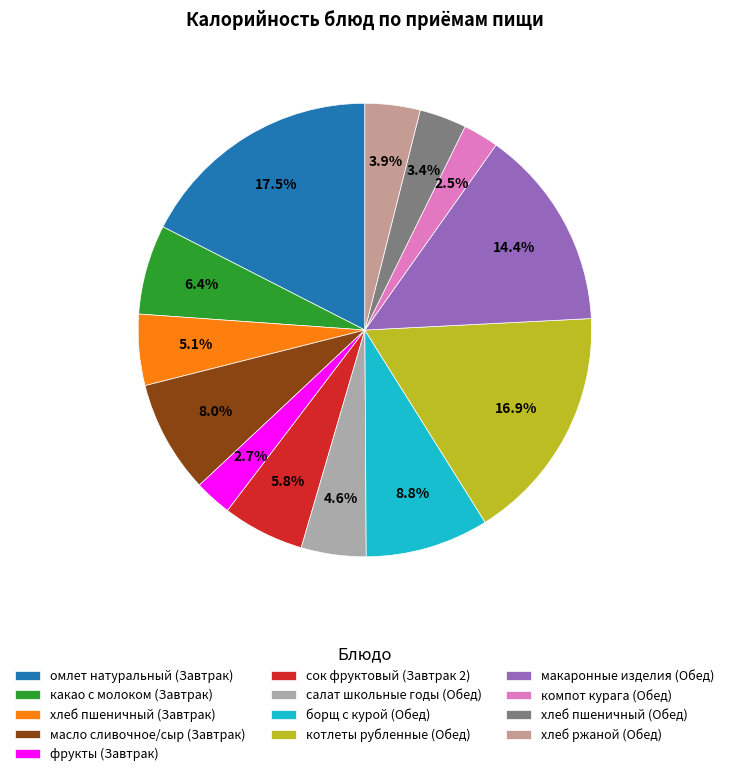

Count the number of slices in the pie.

13